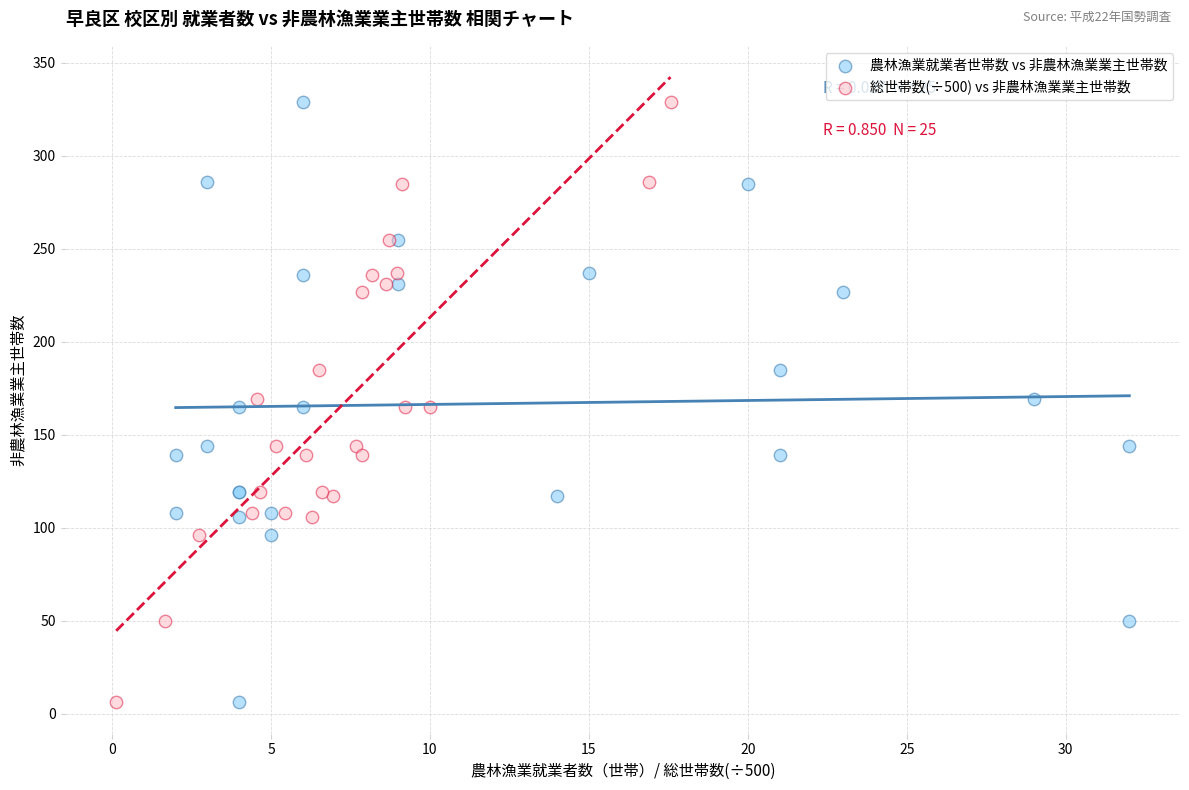

What are all the series names shown in the legend?

農林漁業就業者世帯数 vs 非農林漁業業主世帯数, 総世帯数(÷500) vs 非農林漁業業主世帯数